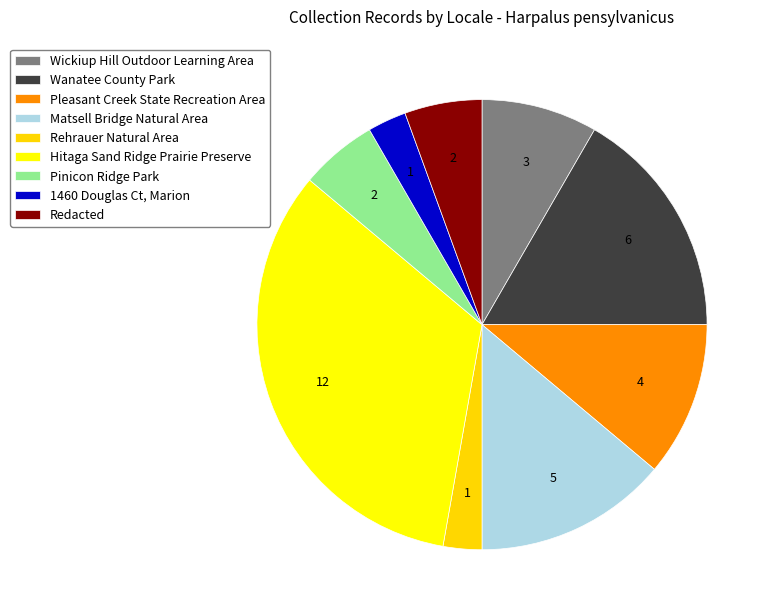

How many slices are in this pie chart?

9